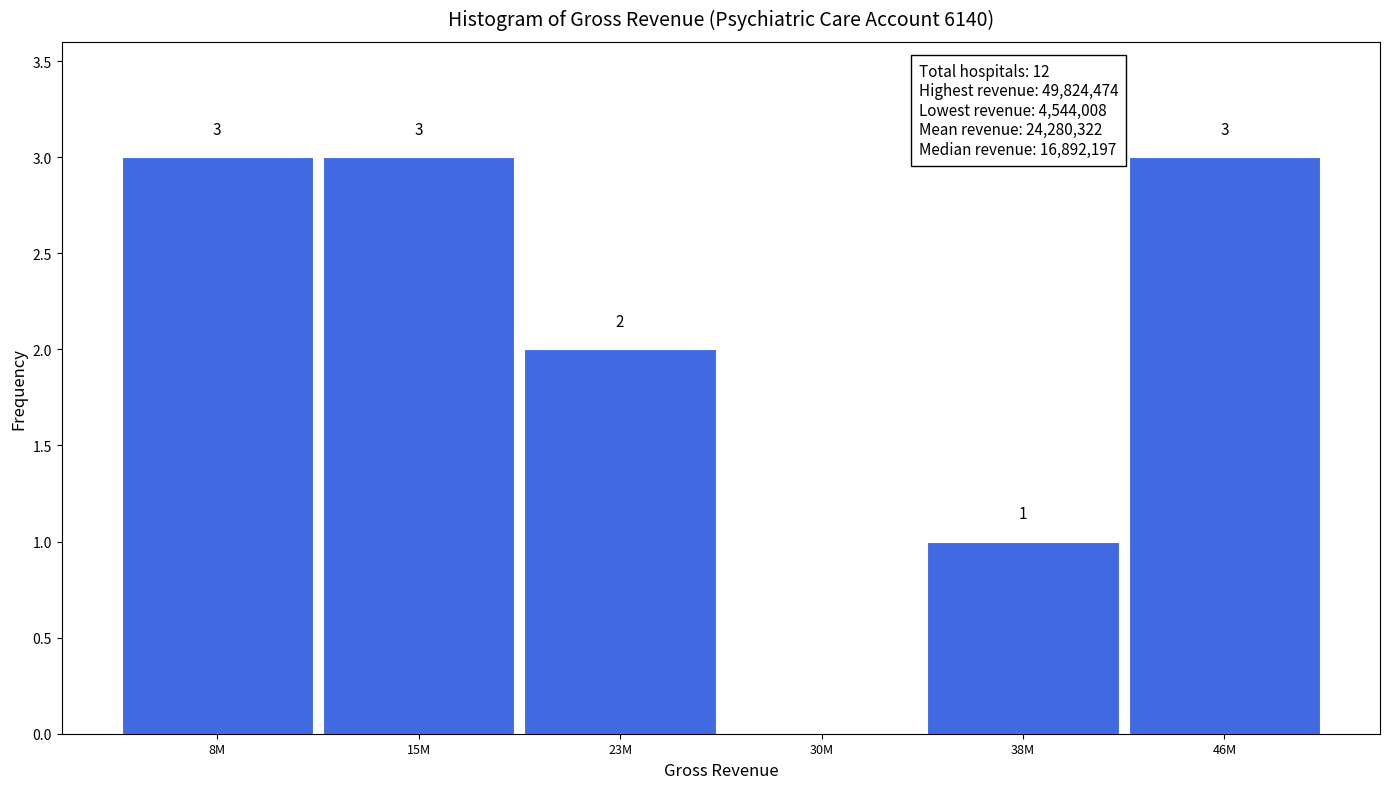

Reading left to right, extract all data points from this chart.

8M=3	15M=3	23M=2	30M=0	38M=1	46M=3